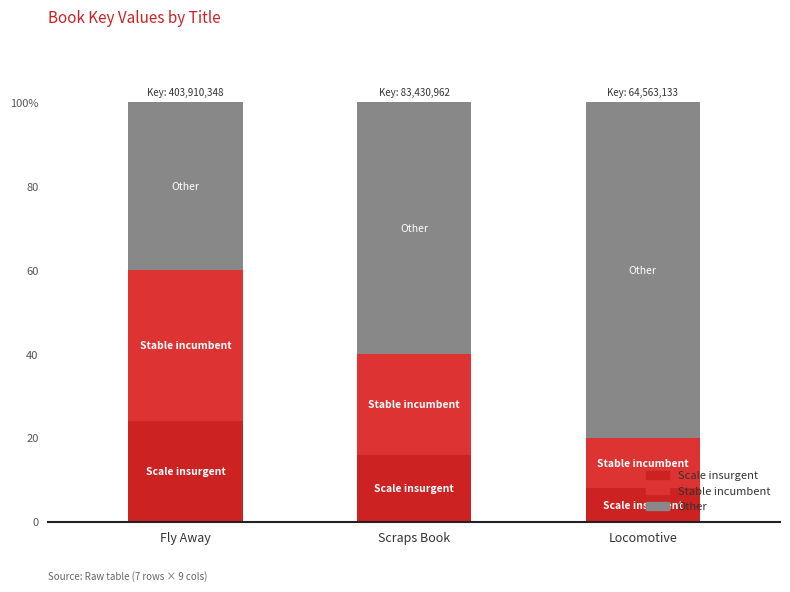

Are the bars grouped side by side (vs. stacked)?

No